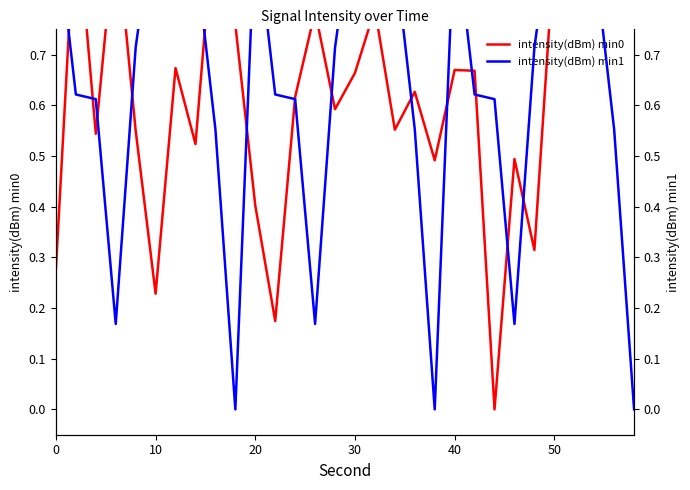

Is it true that intensity(dBm) min0 equals 0.1 at 24?

False